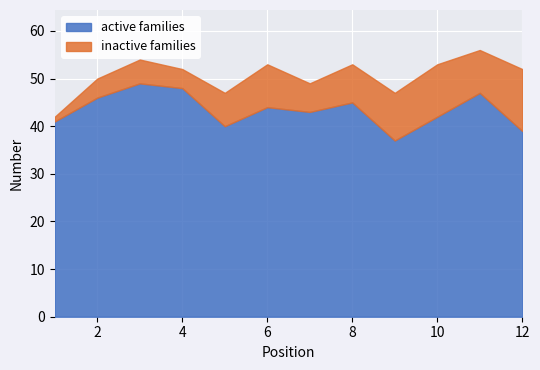

Which has a higher value, 5 or 1?

1